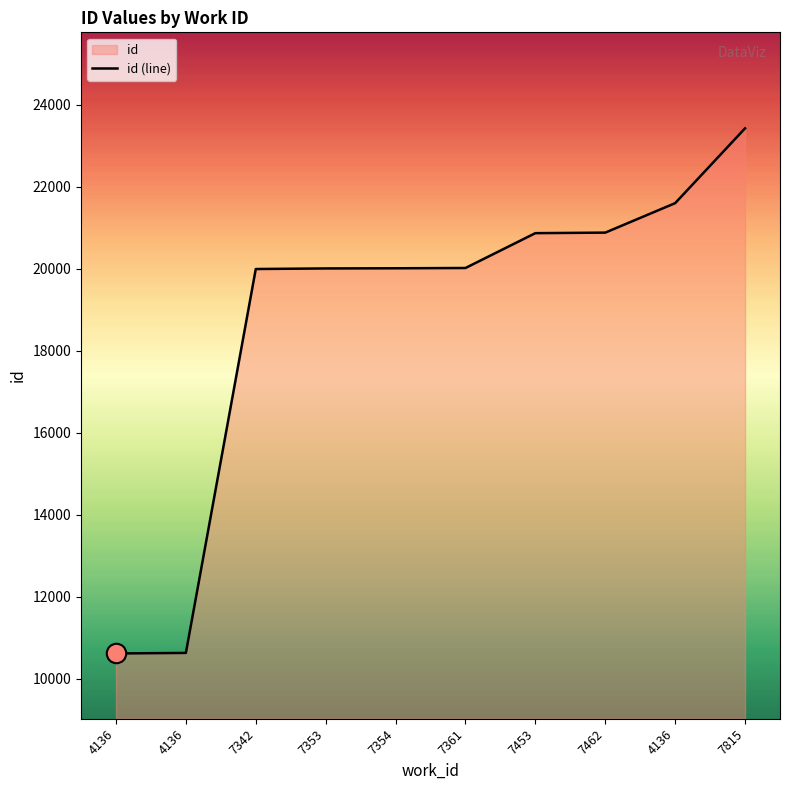

What is the sum of all values?

188033